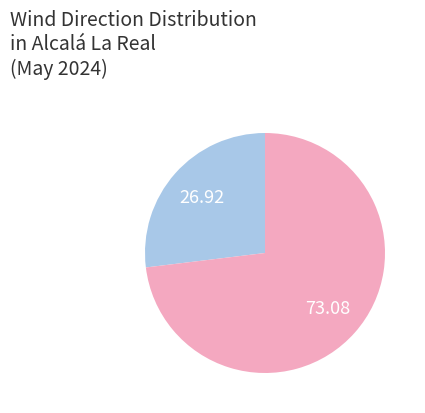

Is there any slice that represents more than half of the pie?

Yes